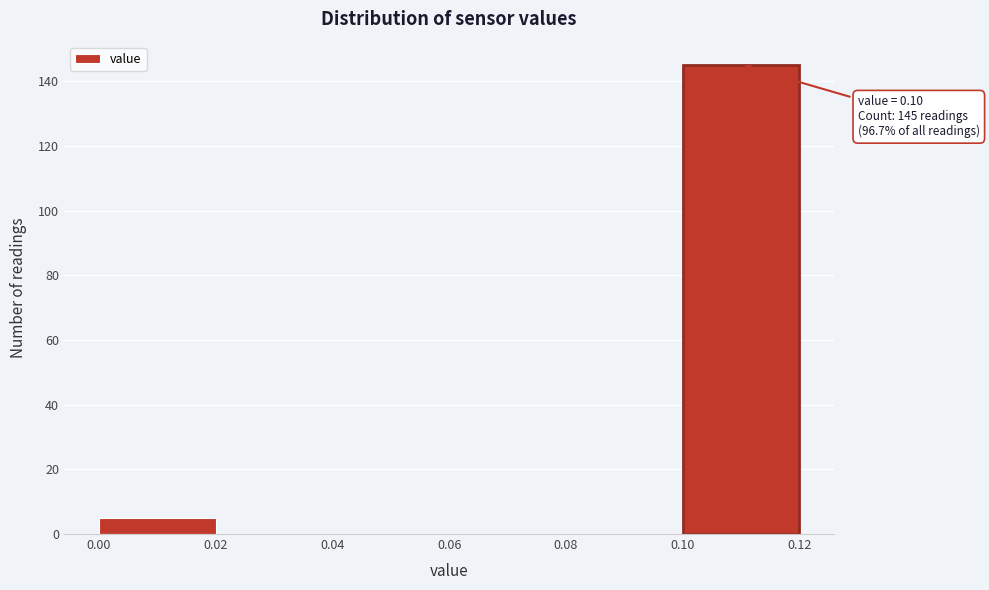

Over which range of the x-axis is the bar tallest?

0.10 to 0.12